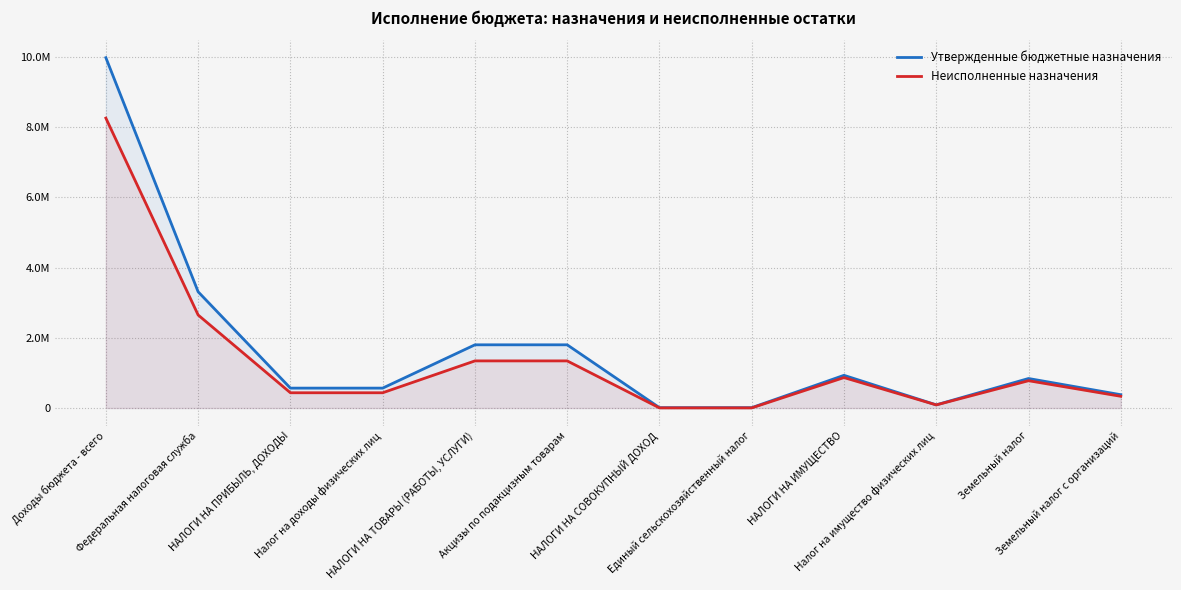

What is the label of the 1st point from the left?

Доходы бюджета - всего